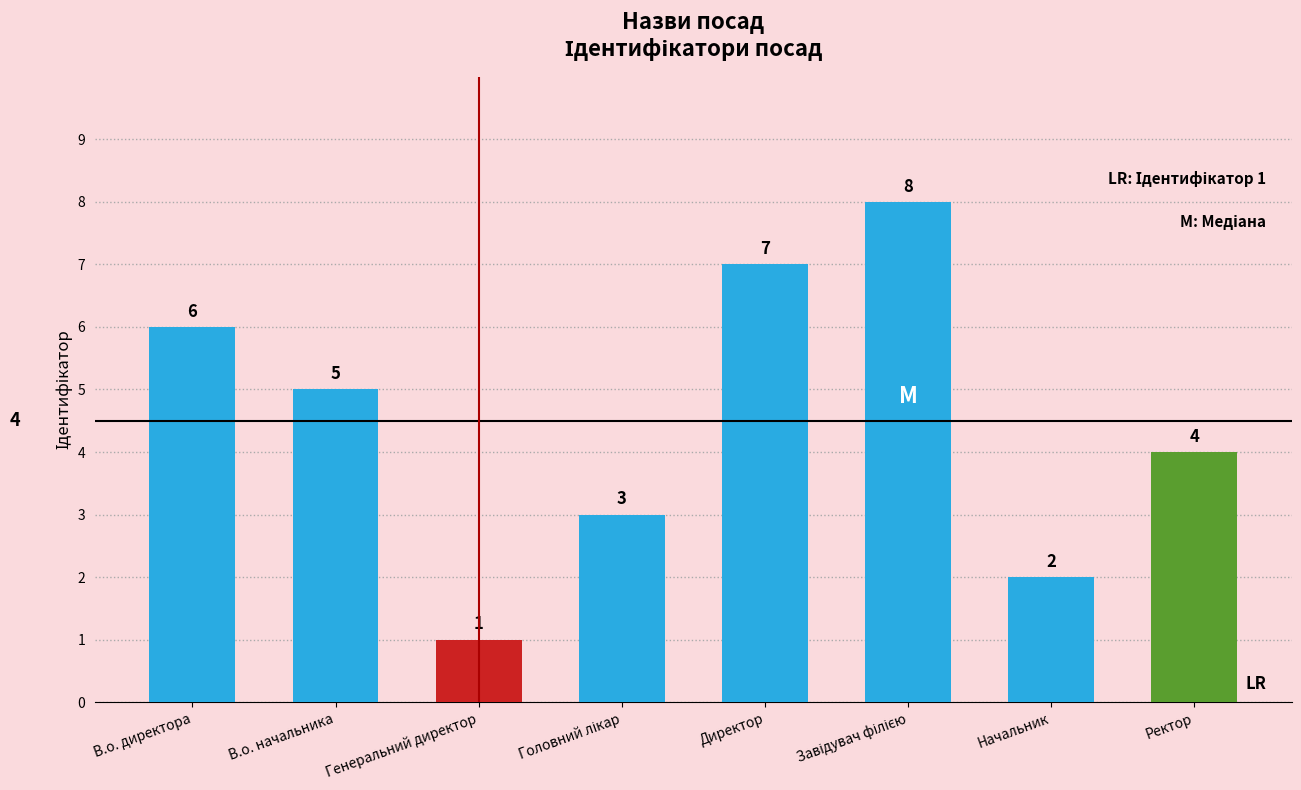

Are the bars grouped side by side (vs. stacked)?

No